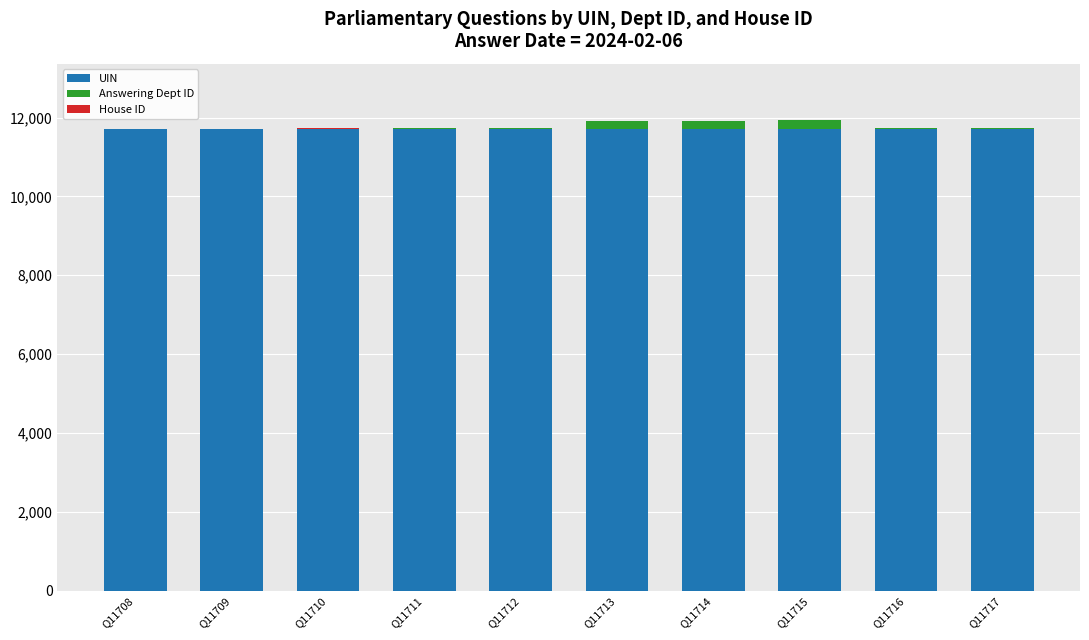

True or false: UIN has a value of 5008 at Q11712.

False